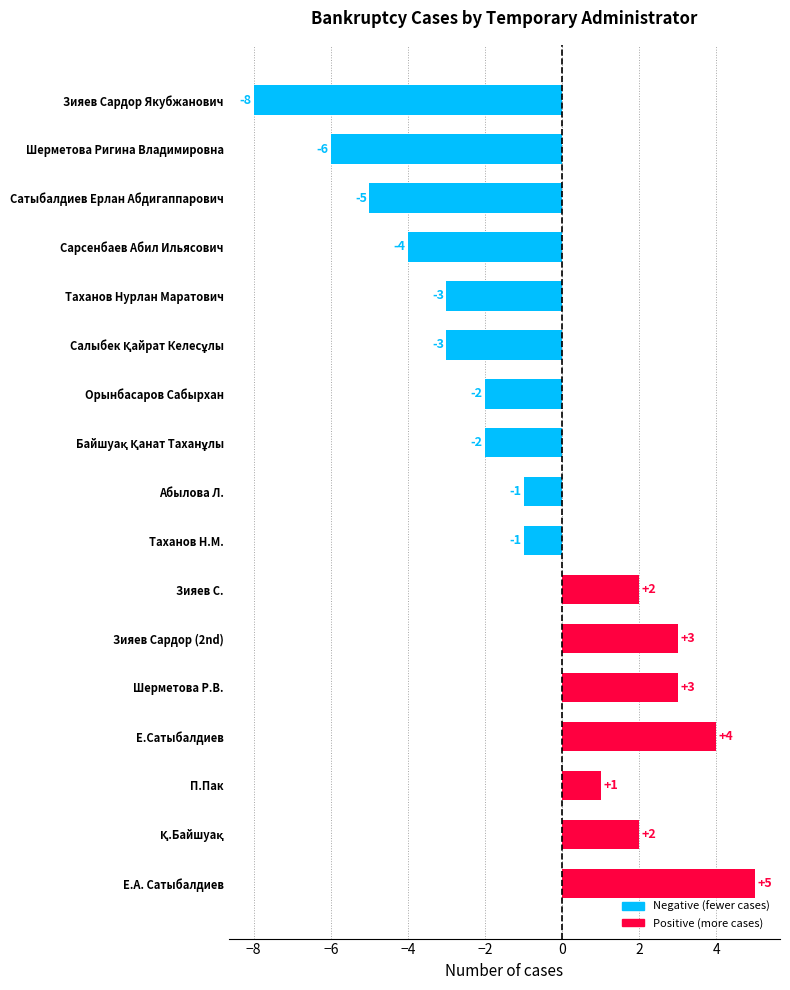

How many values are above zero?

7